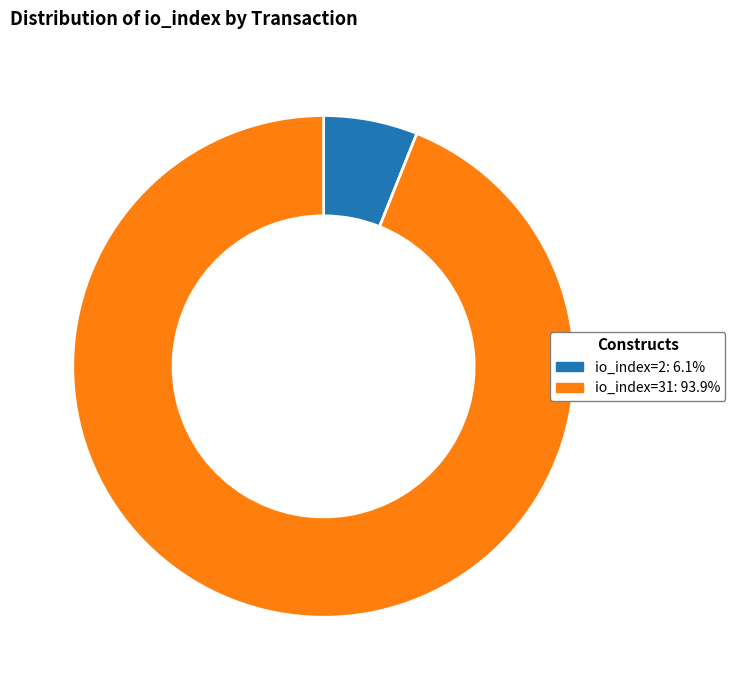

What is the ratio of the value at io_index=31: 93.9% to the value at io_index=2: 6.1%?

15.5